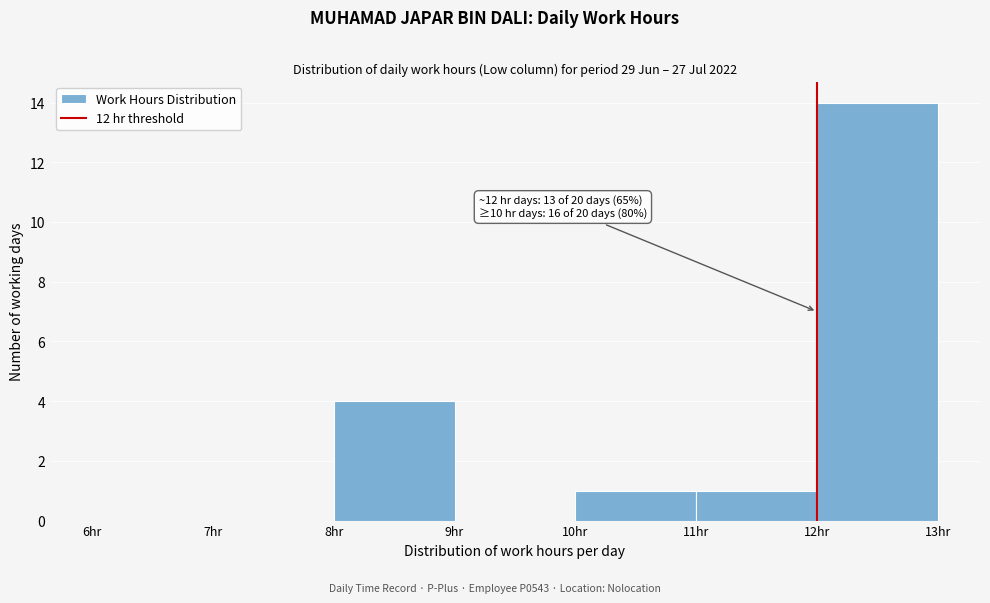

Over which range of the x-axis is the bar tallest?

12 to 13